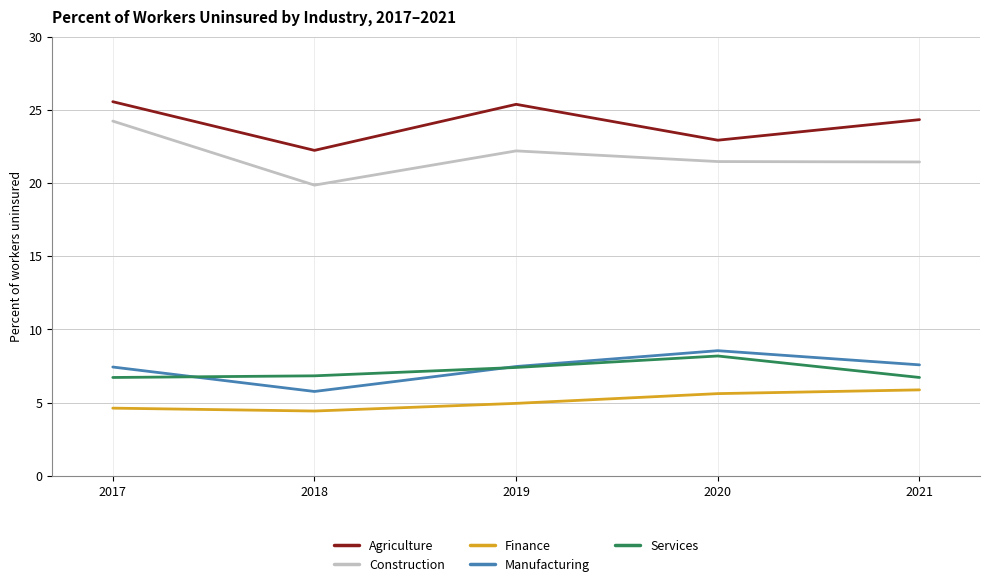

How many lines are shown in the chart?

5